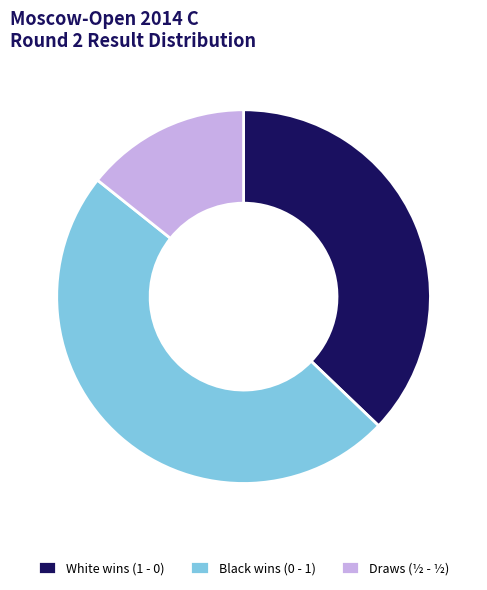

What is the ratio of the value at Draws (½ - ½) to the value at White wins (1 - 0)?

0.4